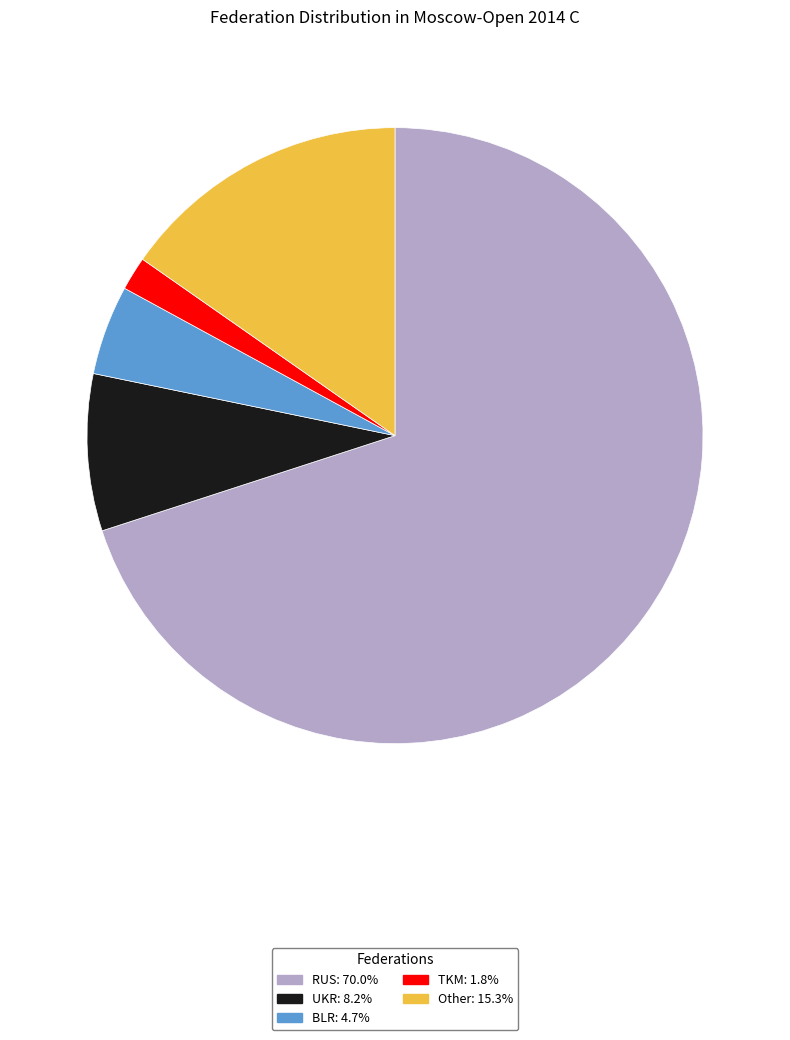

Is the sum of TKM and RUS greater than half?

Yes